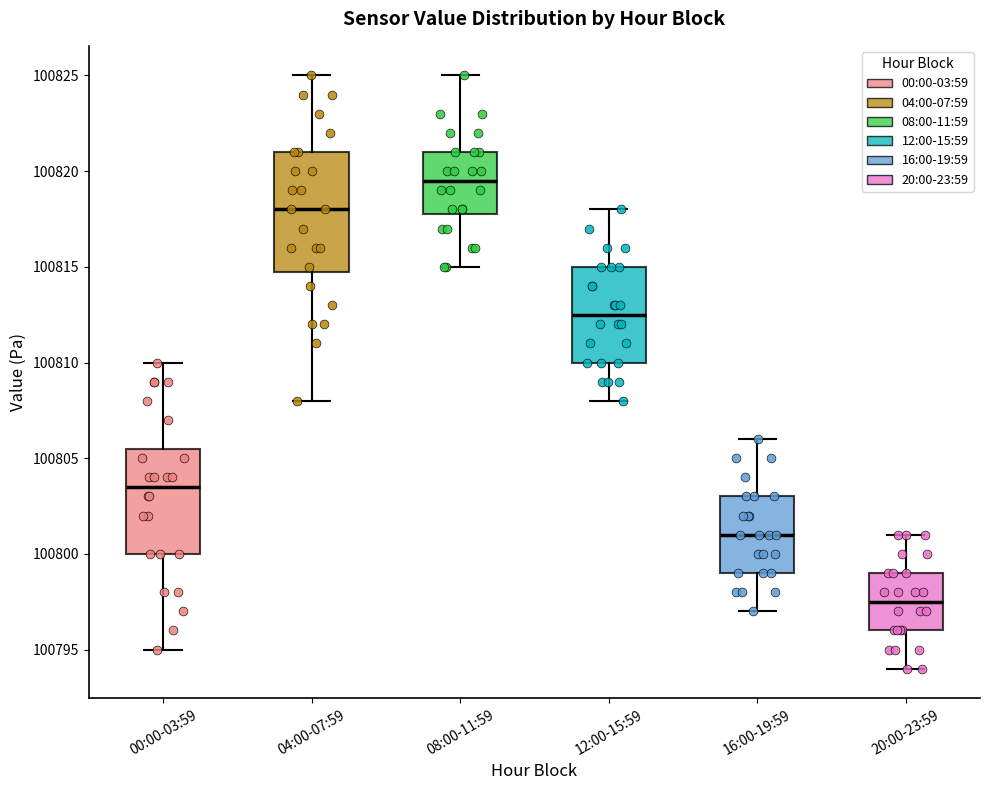

Which box has the lowest median line?

20:00-23:59